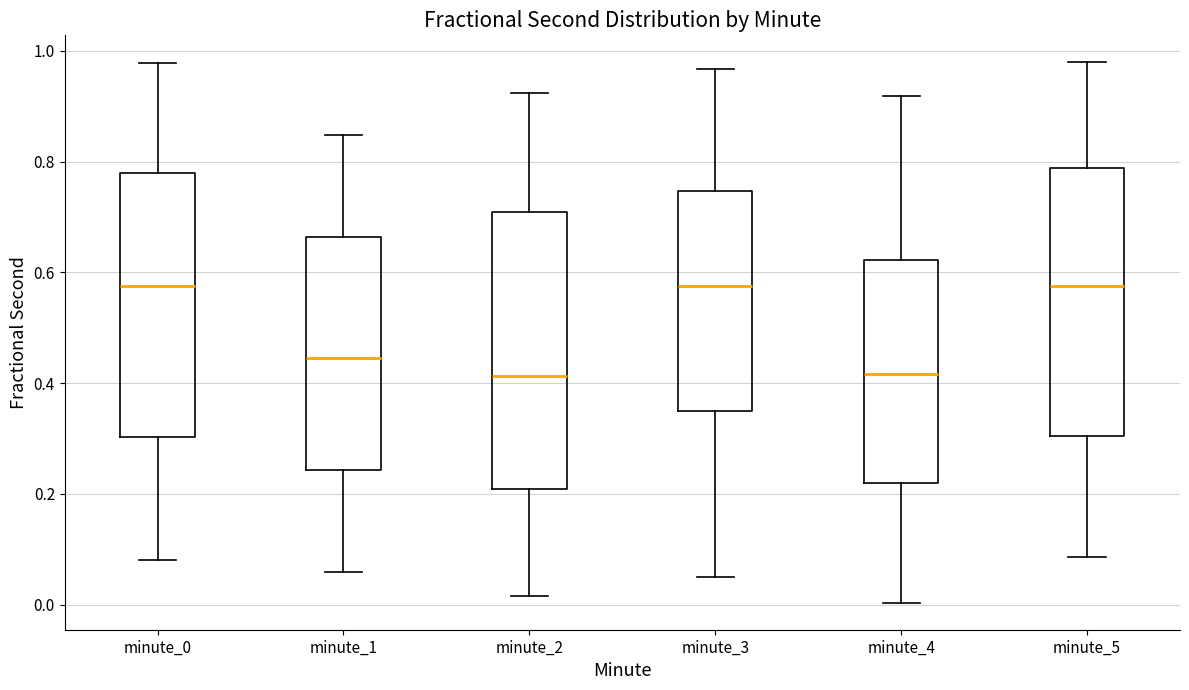

Reading left to right, read every box against the y-axis: the position of its median line, the range the box covers, and the ends of its whiskers. The values are not printed on the chart, so give them approximately, as read against the axis.

minute_0: median 0.58, box 0.30 to 0.78, whiskers 0.08 to 0.98
minute_1: median 0.44, box 0.24 to 0.66, whiskers 0.06 to 0.84
minute_2: median 0.42, box 0.20 to 0.70, whiskers 0.02 to 0.92
minute_3: median 0.58, box 0.36 to 0.74, whiskers 0.06 to 0.96
minute_4: median 0.42, box 0.22 to 0.62, whiskers 0.00 to 0.92
minute_5: median 0.58, box 0.30 to 0.78, whiskers 0.08 to 0.98